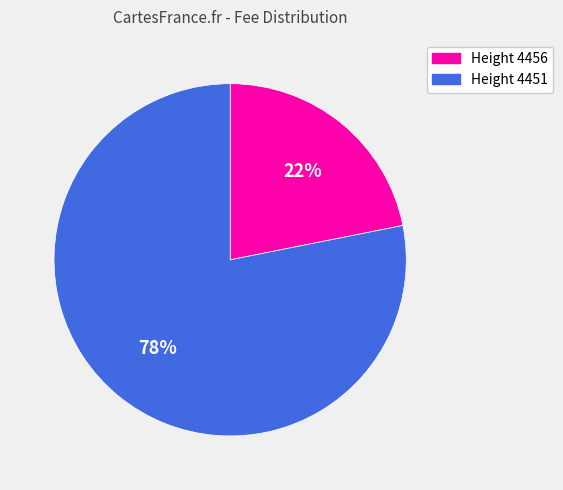

Does any single category account for the majority?

Yes